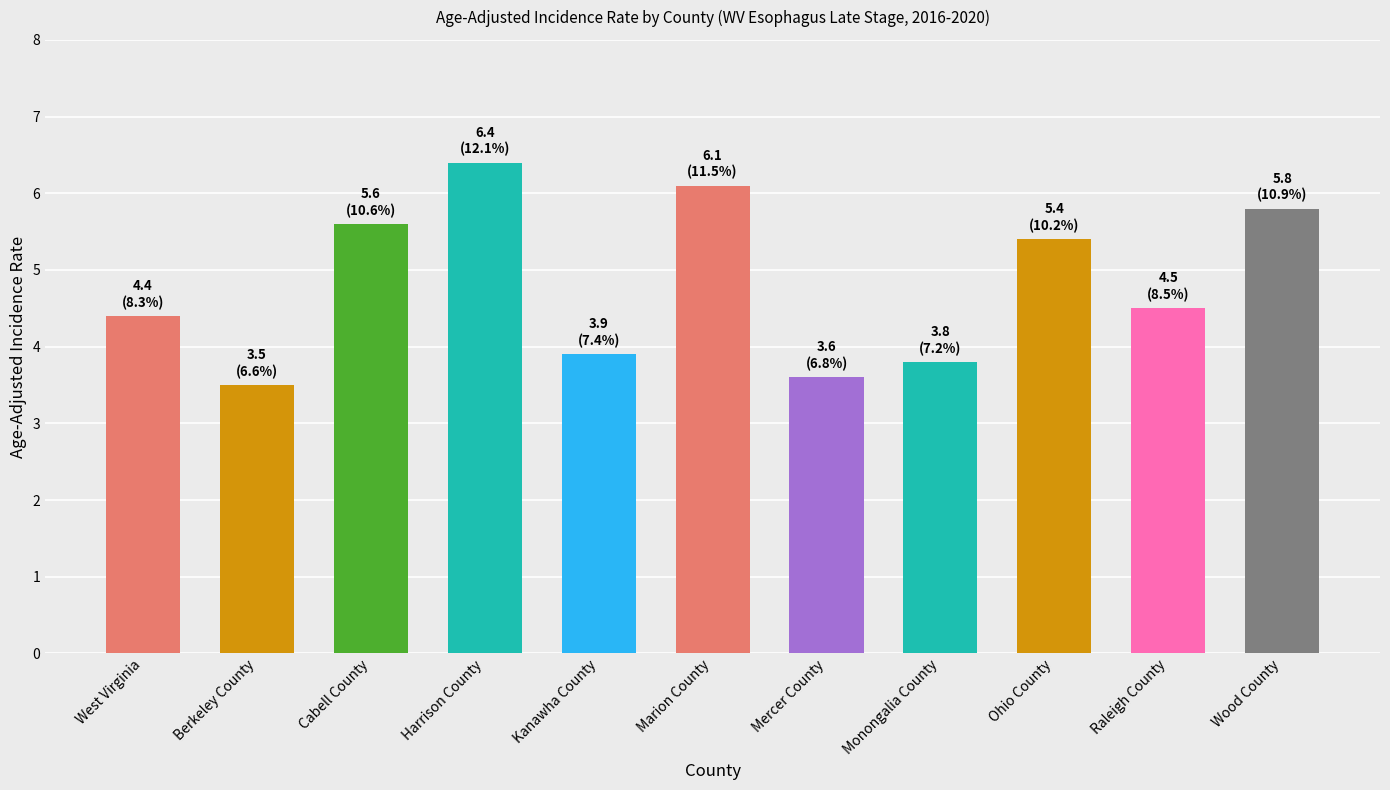

What is the ratio of the value at Kanawha County to the value at Mercer County?

1.1